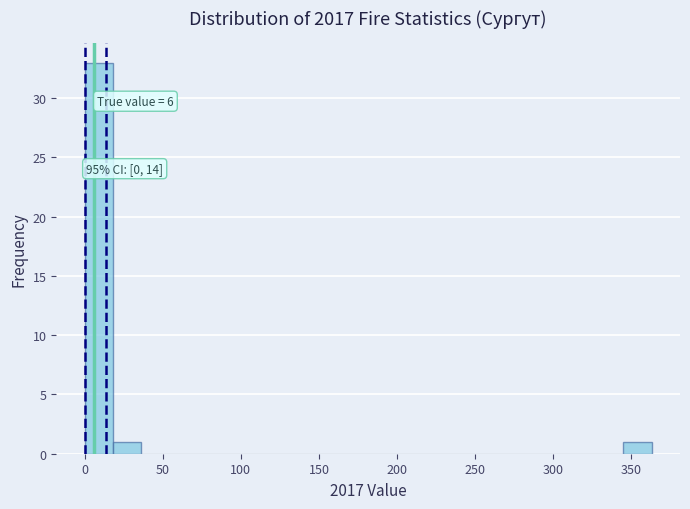

Around what value on the x-axis is the tallest bar? Give the approximate position of its centre, as read against the axis.

10